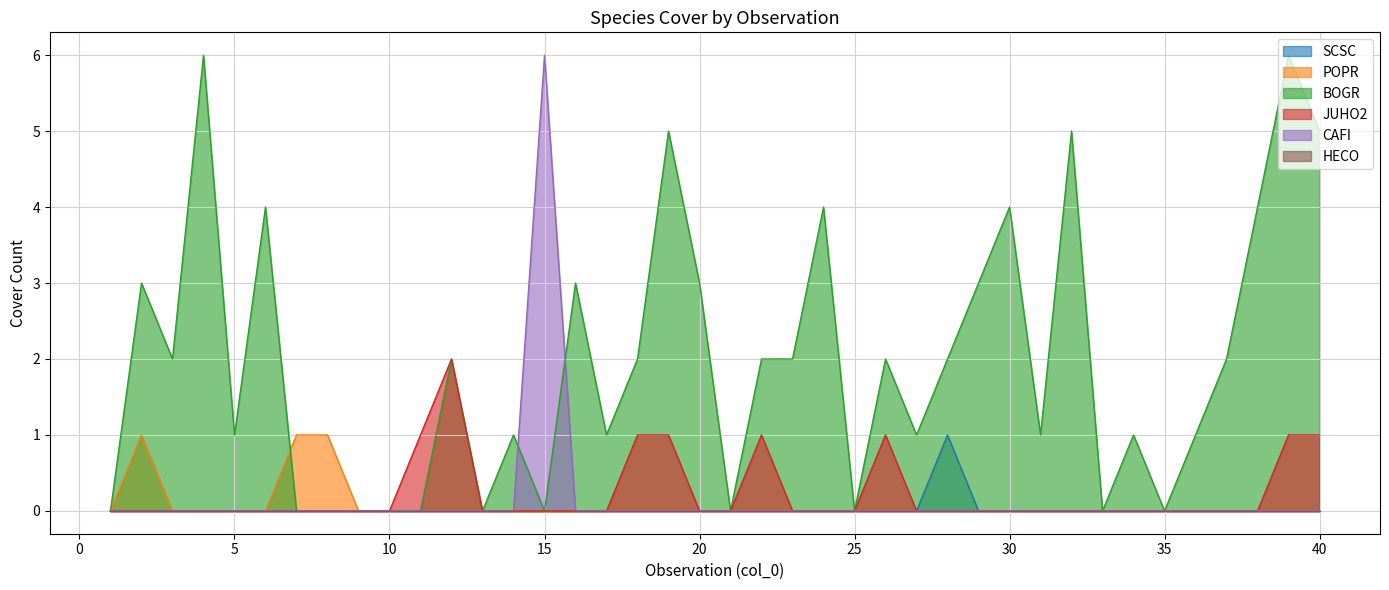

Reading left to right, what are all the values shown in this chart?

SCSC: 0	0	0	0	0	0	0	0	0	0	0	0	0	0	0	0	0	0	0	0	0	0	0	0	0	0	0	1	0	0	0	0	0	0	0	0	0	0	0	0
POPR: 0	1	0	0	0	0	1	1	0	0	0	0	0	0	0	0	0	0	0	0	0	0	0	0	0	0	0	0	0	0	0	0	0	0	0	0	0	0	0	0
BOGR: 0	3	2	6	1	4	0	0	0	0	0	2	0	1	0	3	1	2	5	3	0	2	2	4	0	2	1	2	3	4	1	5	0	1	0	1	2	4	6	5
JUHO2: 0	0	0	0	0	0	0	0	0	0	1	2	0	0	0	0	0	1	1	0	0	1	0	0	0	1	0	0	0	0	0	0	0	0	0	0	0	0	1	1
CAFI: 0	0	0	0	0	0	0	0	0	0	0	0	0	0	6	0	0	0	0	0	0	0	0	0	0	0	0	0	0	0	0	0	0	0	0	0	0	0	0	0